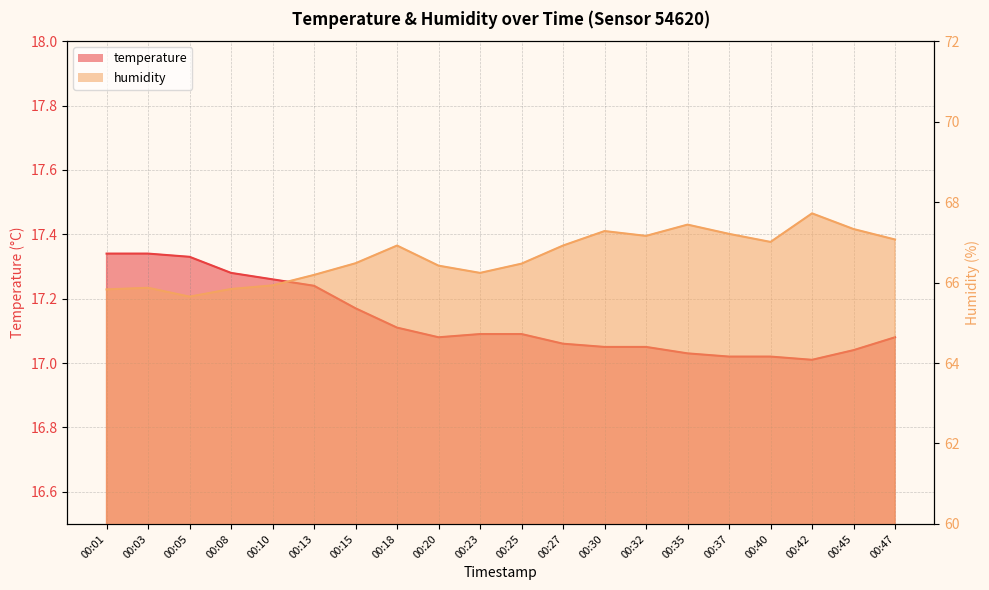

The value of humidity at 00:40 is 18.7. True or false?

False